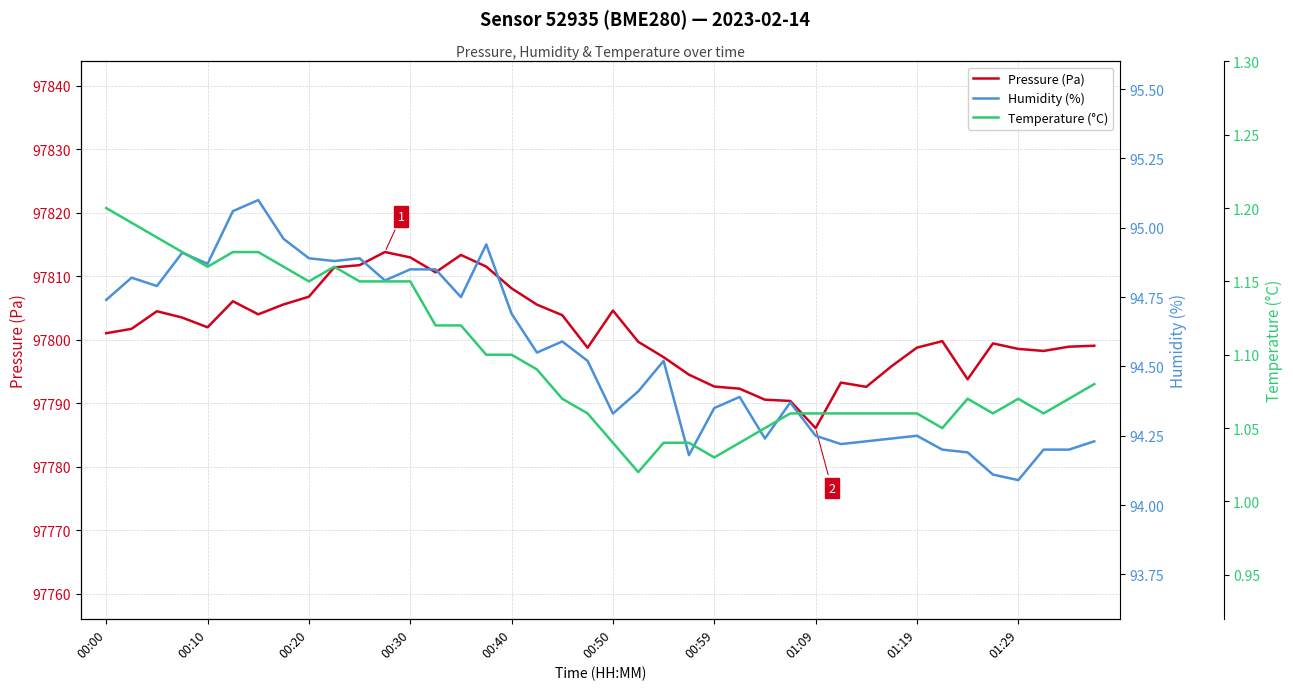

Count the Temperature (°C) values in the range 1 to 2.

40